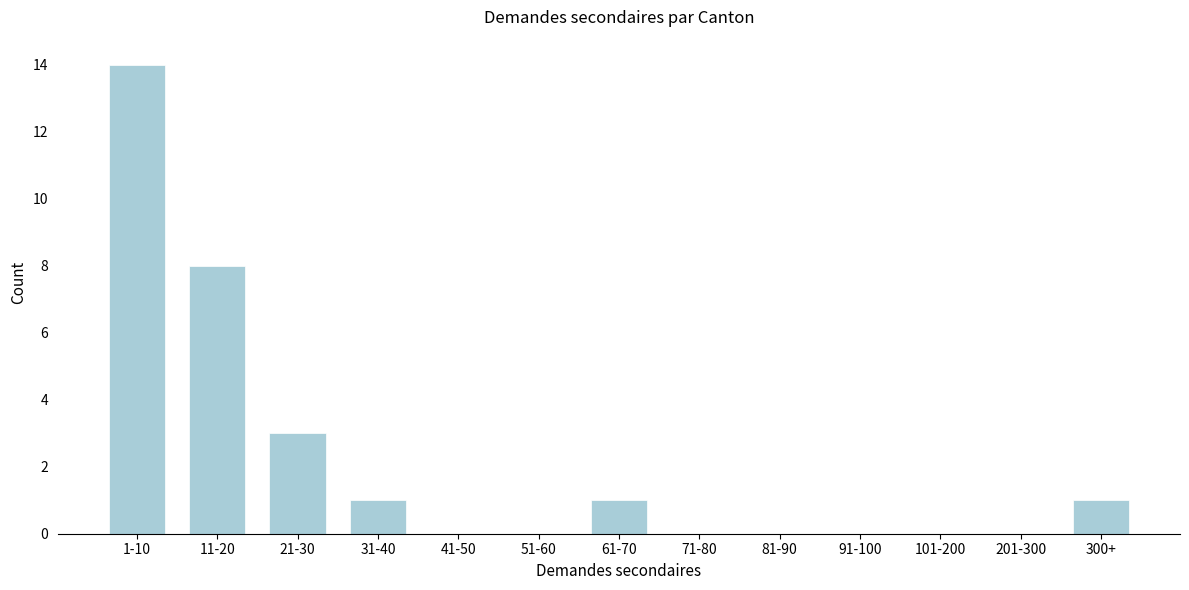

Reading left to right, transcribe all the data shown in this chart.

1-10=14	11-20=8	21-30=3	31-40=1	41-50=0	51-60=0	61-70=1	71-80=0	81-90=0	91-100=0	101-200=0	201-300=0	300+=1